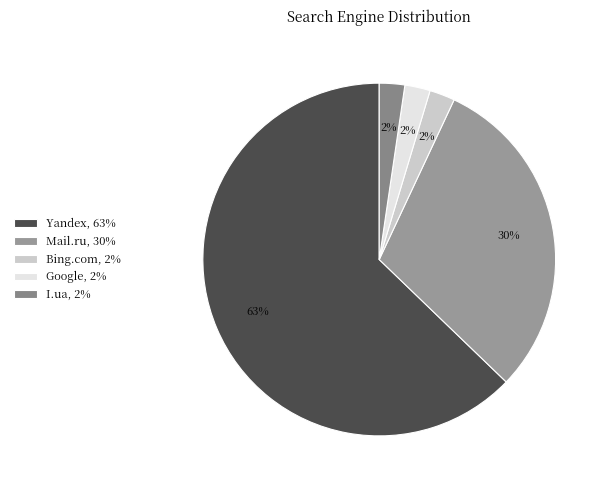

What percentage is the I.ua slice, to the nearest percent?

2%